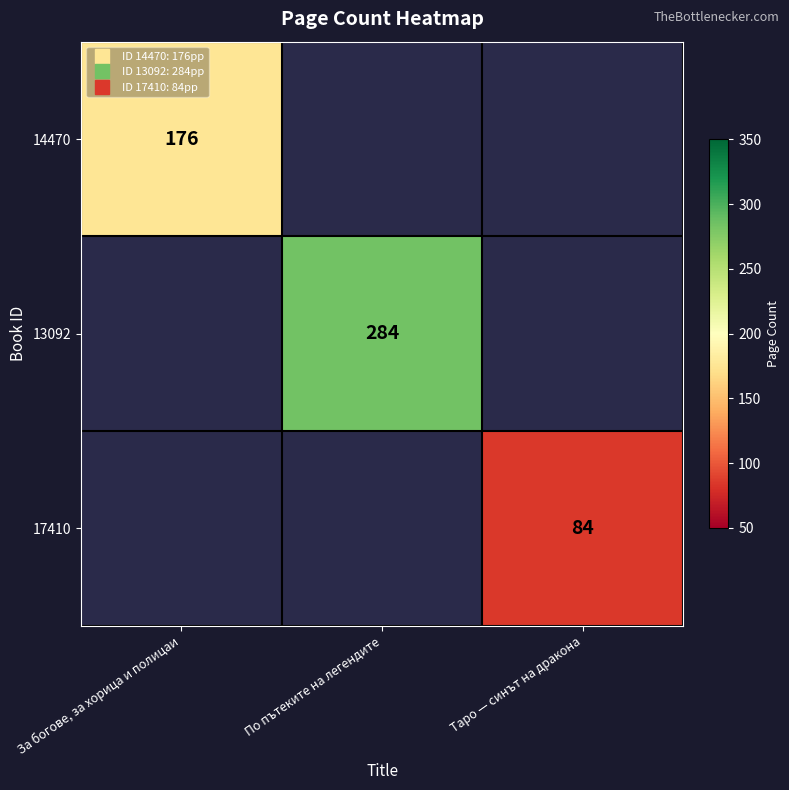

What is the maximum value shown in the chart?

284.0